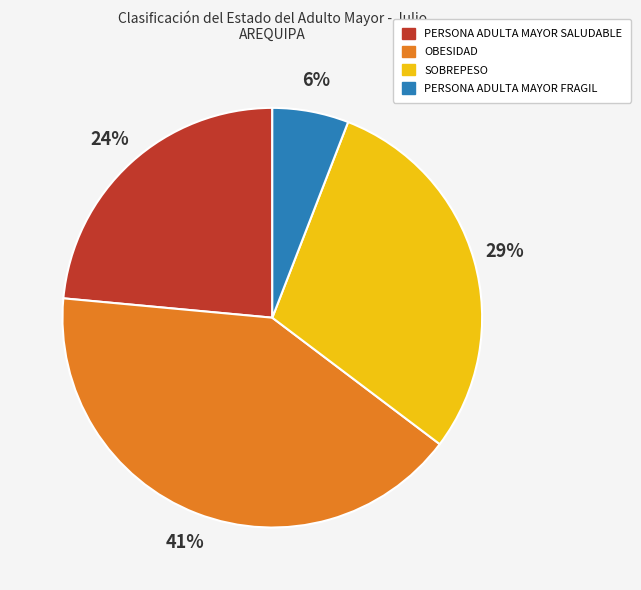

Count the number of slices in the pie.

4